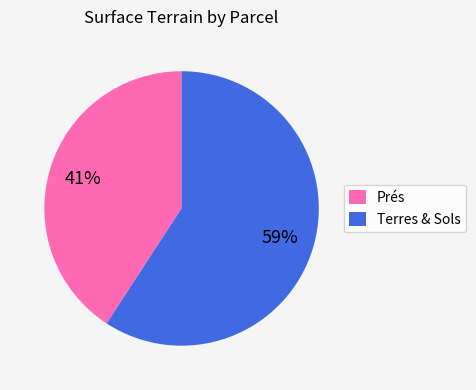

To the nearest percent, what is the difference between the Terres & Sols and Prés slice percentages?

18%